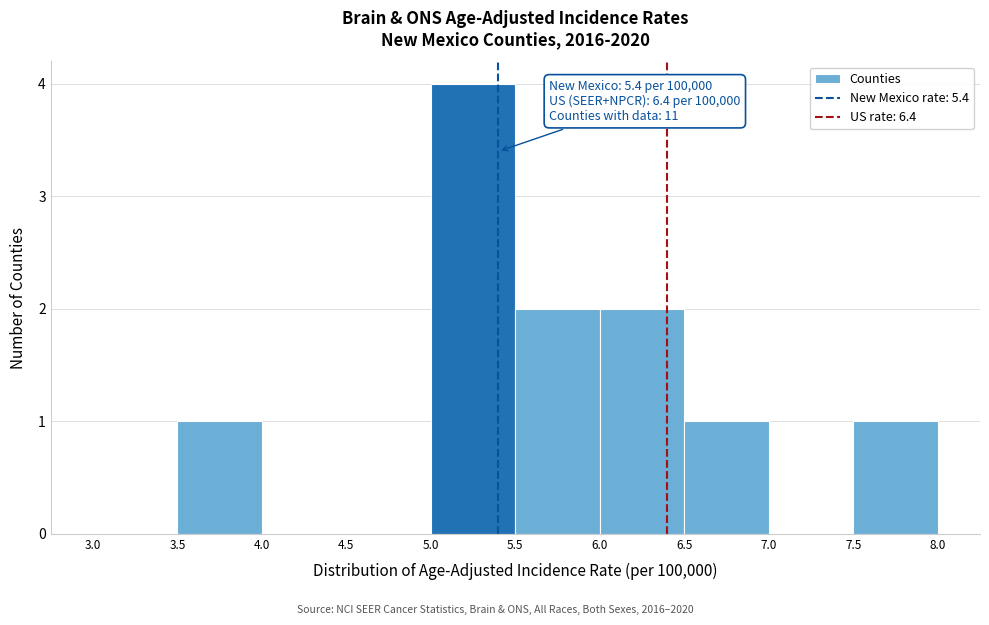

Which range on the x-axis has the tallest bar?

5.0 to 5.5